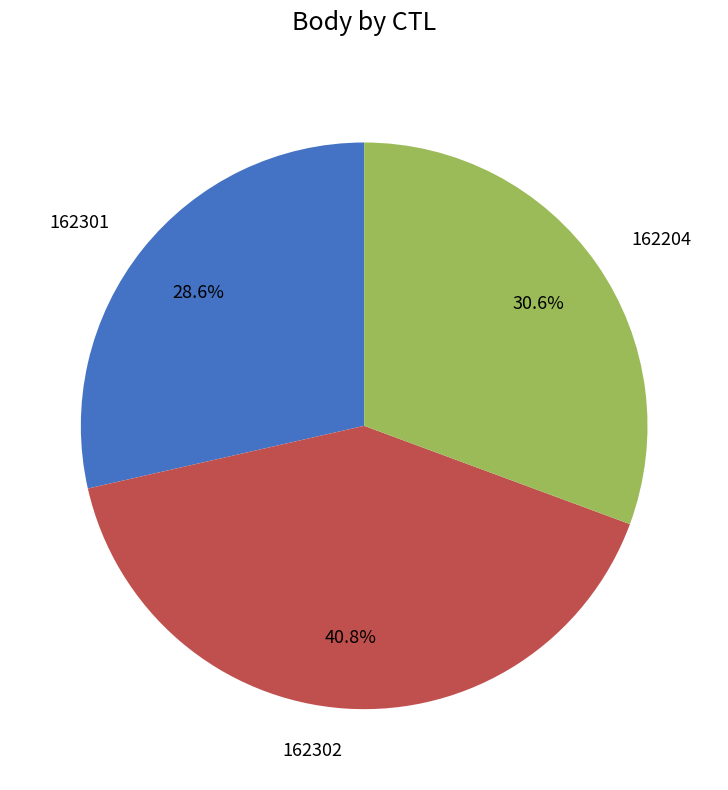

To the nearest percent, what is the difference between the 162302 and 162204 slice percentages?

10%